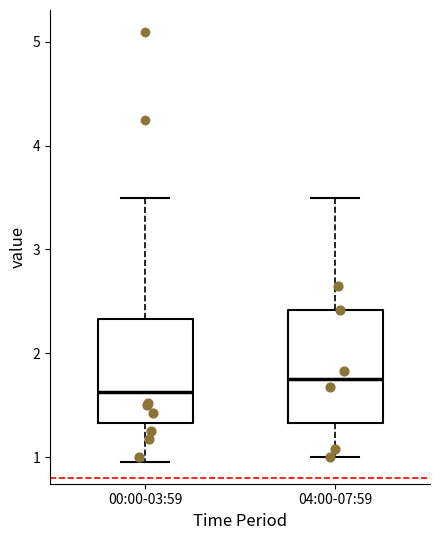

Reading left to right, transcribe this box plot: for each box, give where its median line is, the range the box spans, and where its two whiskers end, as read against the y-axis. The values are not printed on the chart, so give them approximately, as read against the axis.

00:00-03:59: median 1.6, box 1.3 to 2.3, whiskers 1.0 to 3.5
04:00-07:59: median 1.8, box 1.3 to 2.4, whiskers 1.0 to 3.5